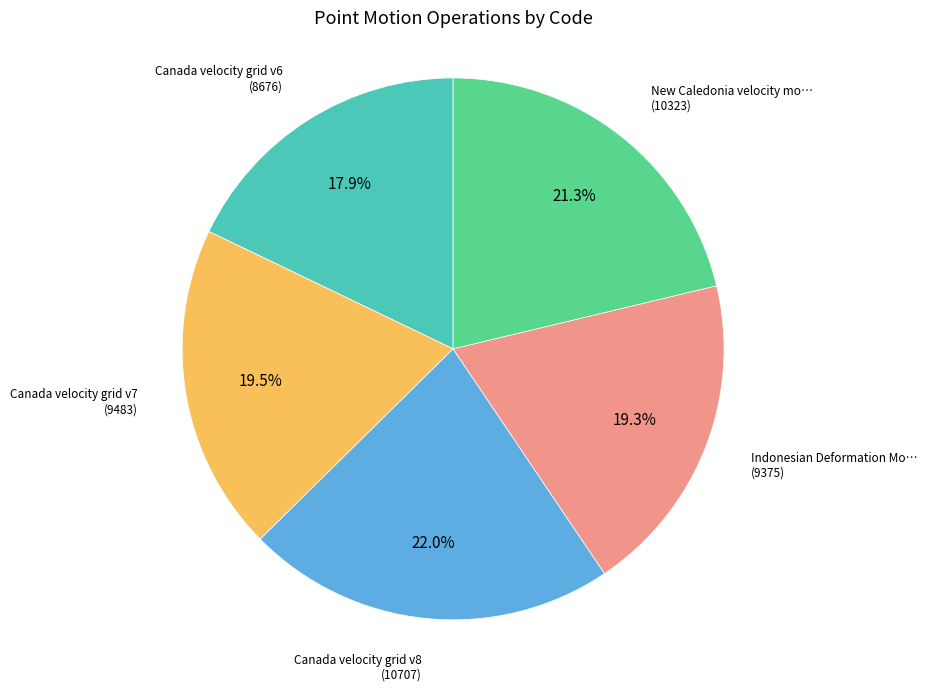

Is there a majority slice in this chart?

No